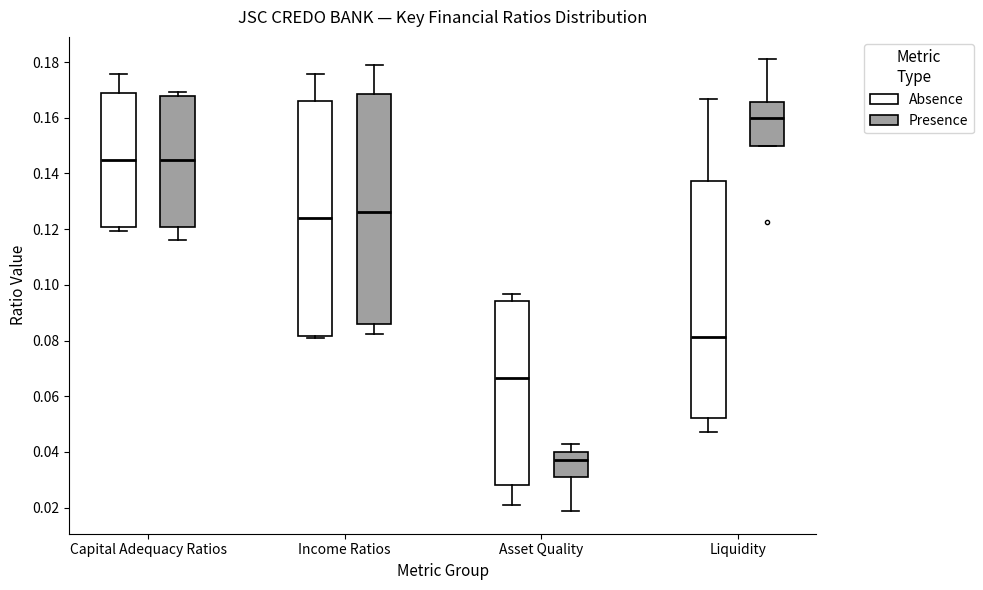

Which box's median line is the lowest?

Asset Quality (Presence)